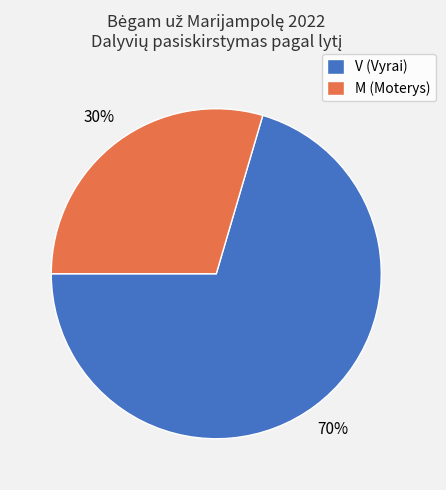

How many segments does this pie chart have?

2